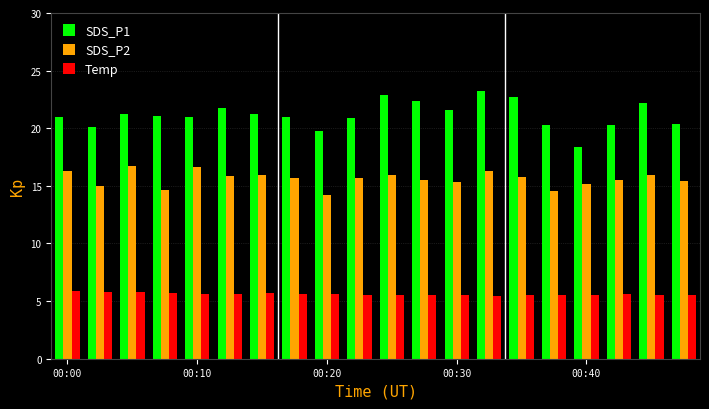

At how many categories does at least one series exceed 19?

19